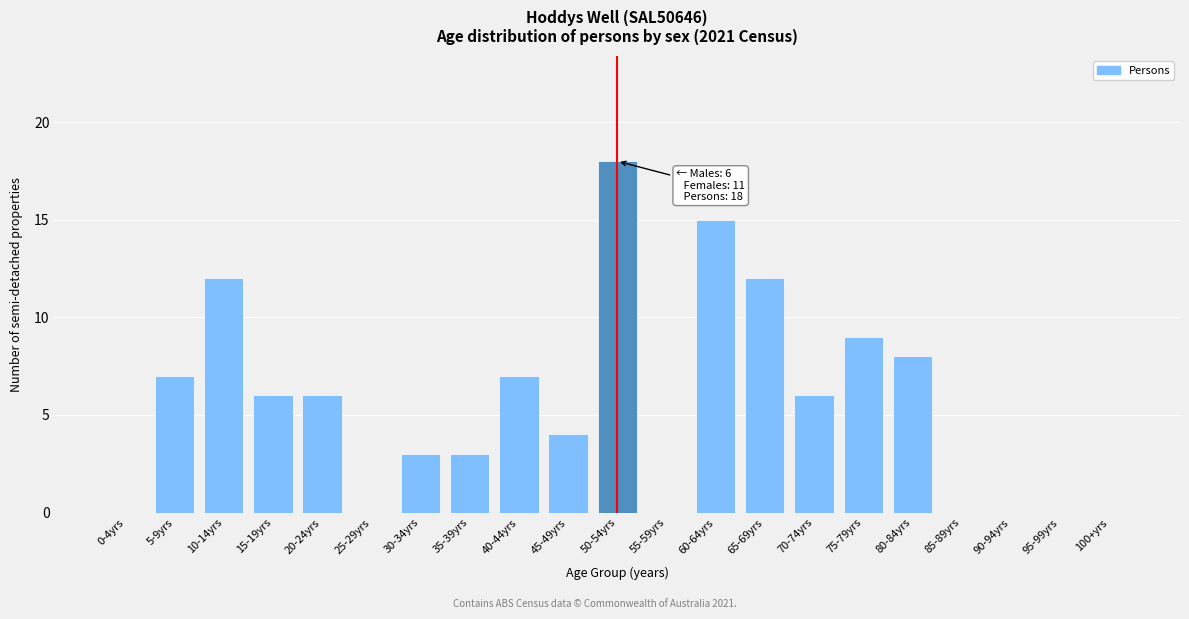

Reading left to right, transcribe all the data shown in this chart.

0-4yrs=0	5-9yrs=7	10-14yrs=12	15-19yrs=6	20-24yrs=6	25-29yrs=0	30-34yrs=3	35-39yrs=3	40-44yrs=7	45-49yrs=4	50-54yrs=18	55-59yrs=0	60-64yrs=15	65-69yrs=12	70-74yrs=6	75-79yrs=9	80-84yrs=8	85-89yrs=0	90-94yrs=0	95-99yrs=0	100+yrs=0